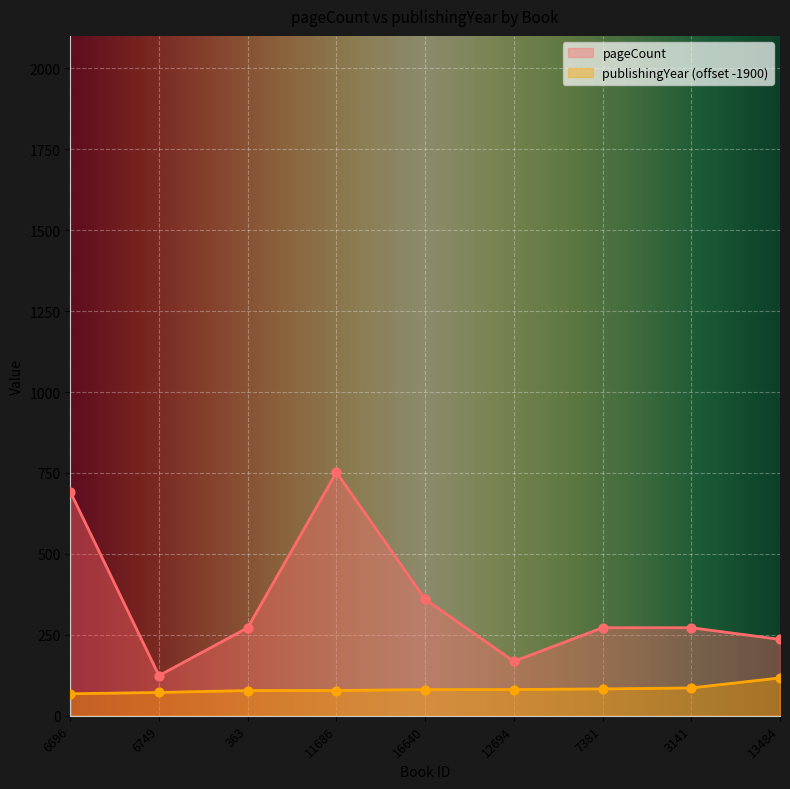

Is the value of publishingYear at 16640 greater than the value of pageCount at 12694?

No